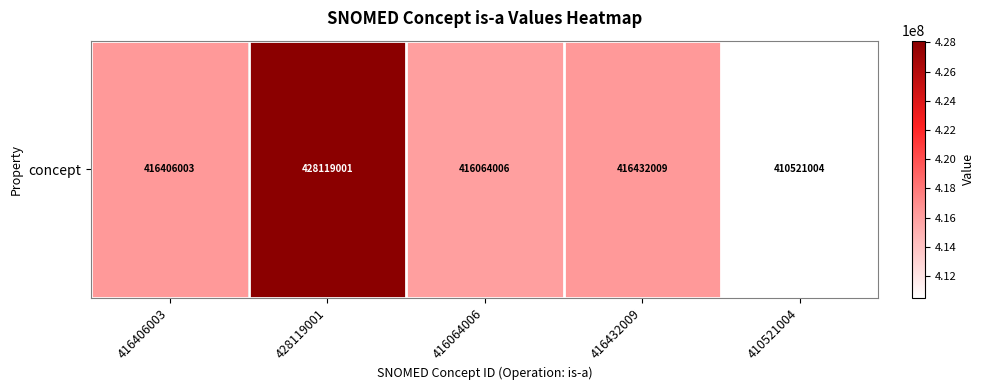

Is it true that the value at 410521004 is 239134534?

False